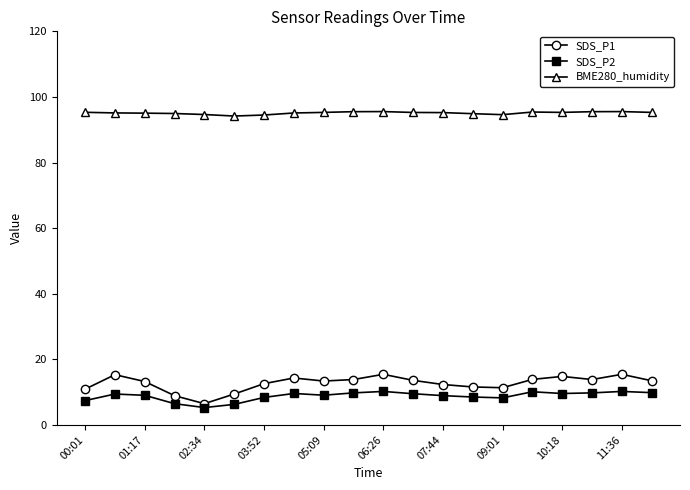

True or false: BME280_humidity and SDS_P2 cross at least once.

False